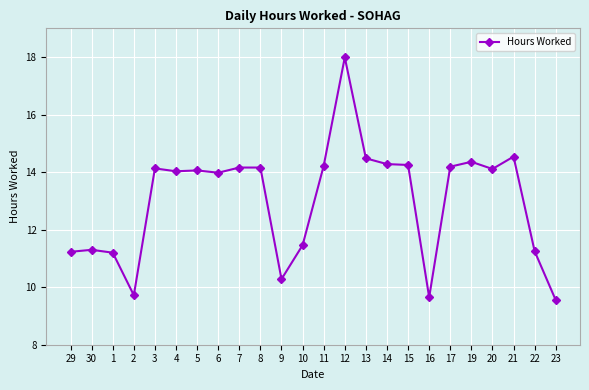

What is the smallest value displayed?

9.6